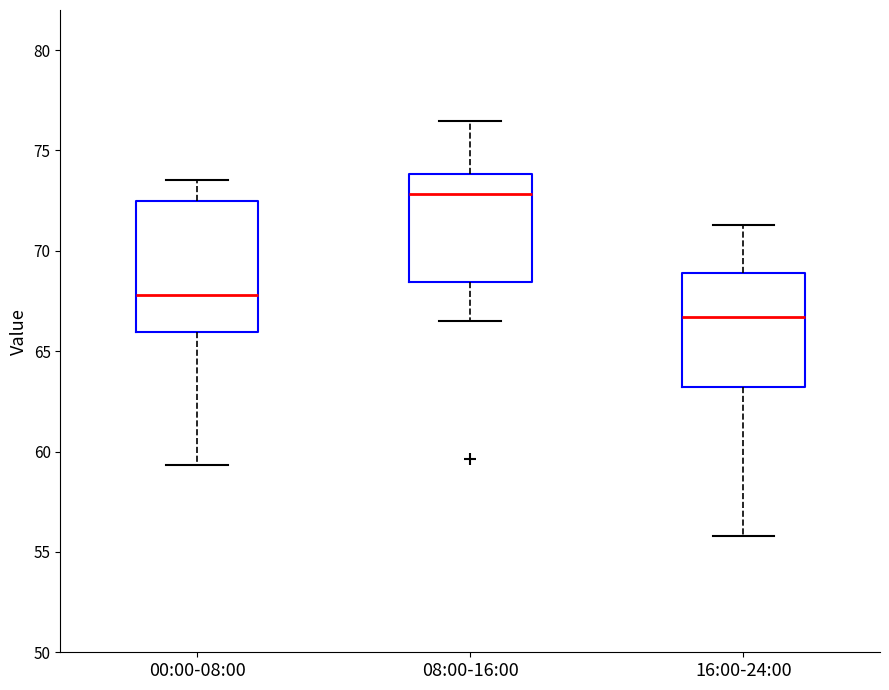

Reading left to right, transcribe this box plot: for each box, give where its median line is, the range the box spans, and where its two whiskers end, as read against the y-axis. The values are not printed on the chart, so give them approximately, as read against the axis.

00:00-08:00: median 68.0, box 66.0 to 72.5, whiskers 59.5 to 73.5
08:00-16:00: median 73.0, box 68.5 to 74.0, whiskers 66.5 to 76.5
16:00-24:00: median 66.5, box 63.0 to 69.0, whiskers 56.0 to 71.5